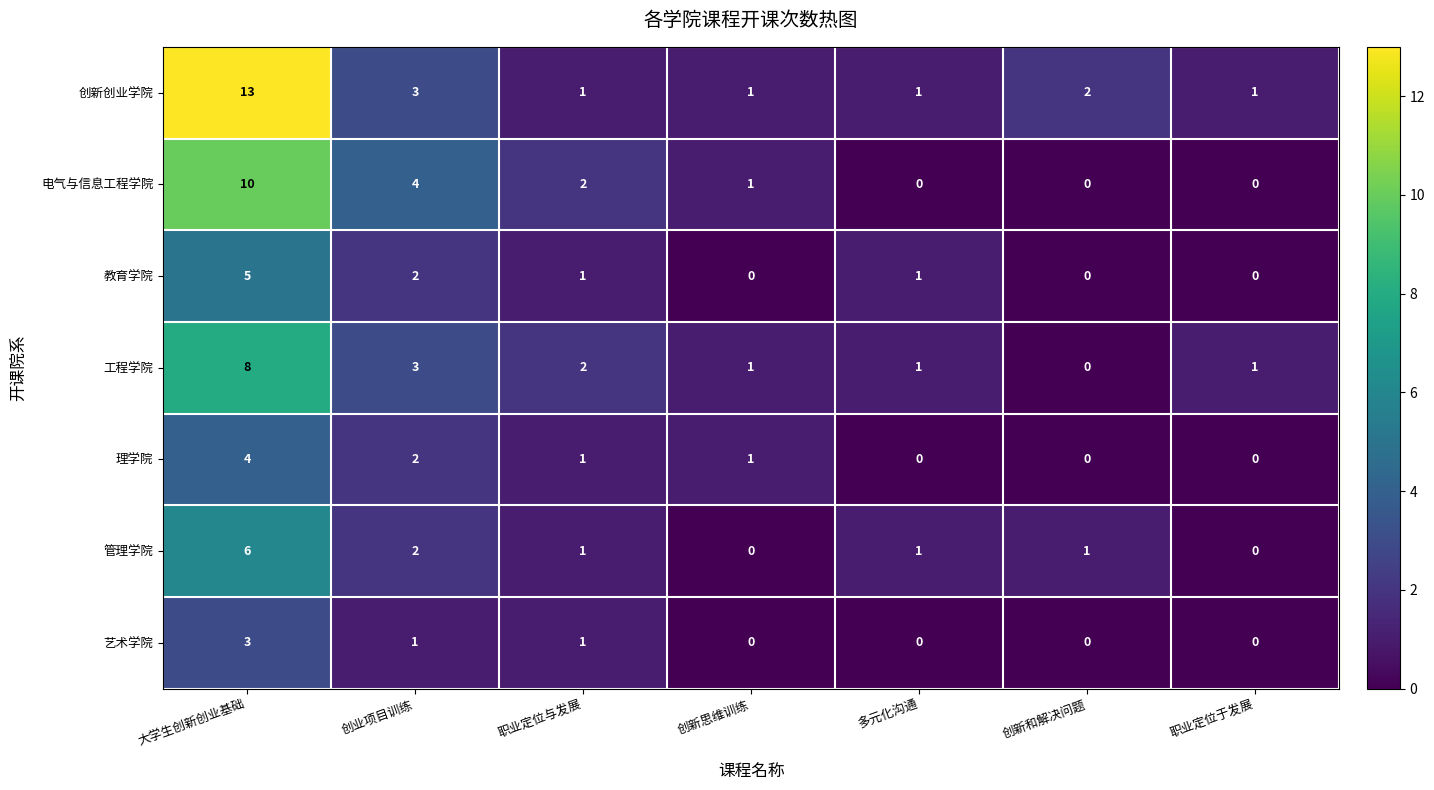

The 创新创业学院 series shows 2 at 创业项目训练. True or false?

False